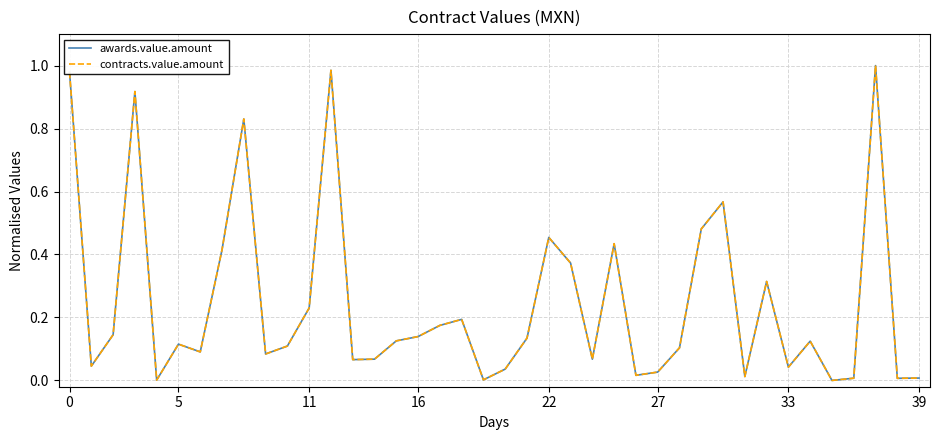

At which label is contracts.value.amount closest to 0?

35